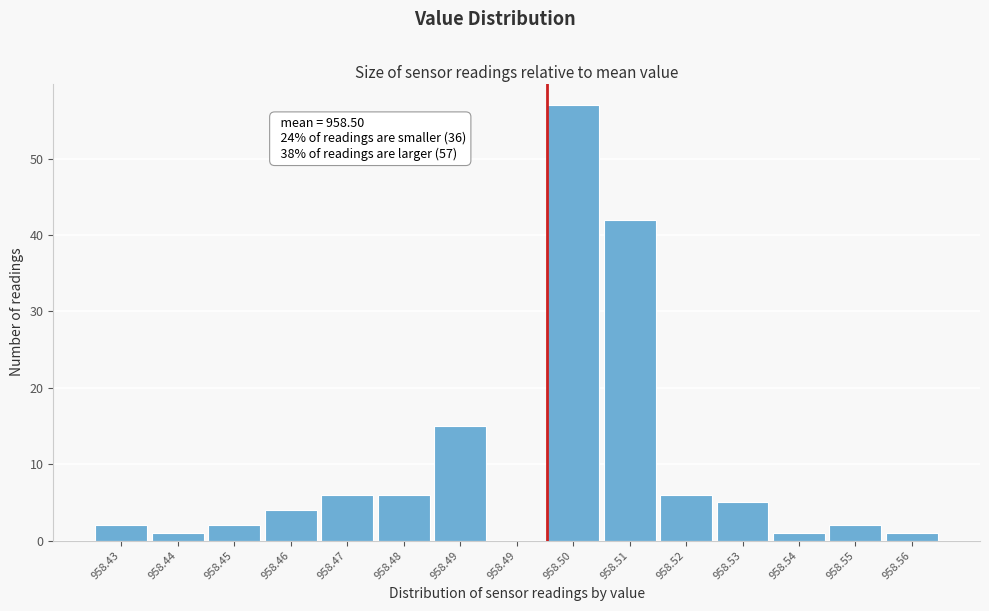

How many values are above zero?

14